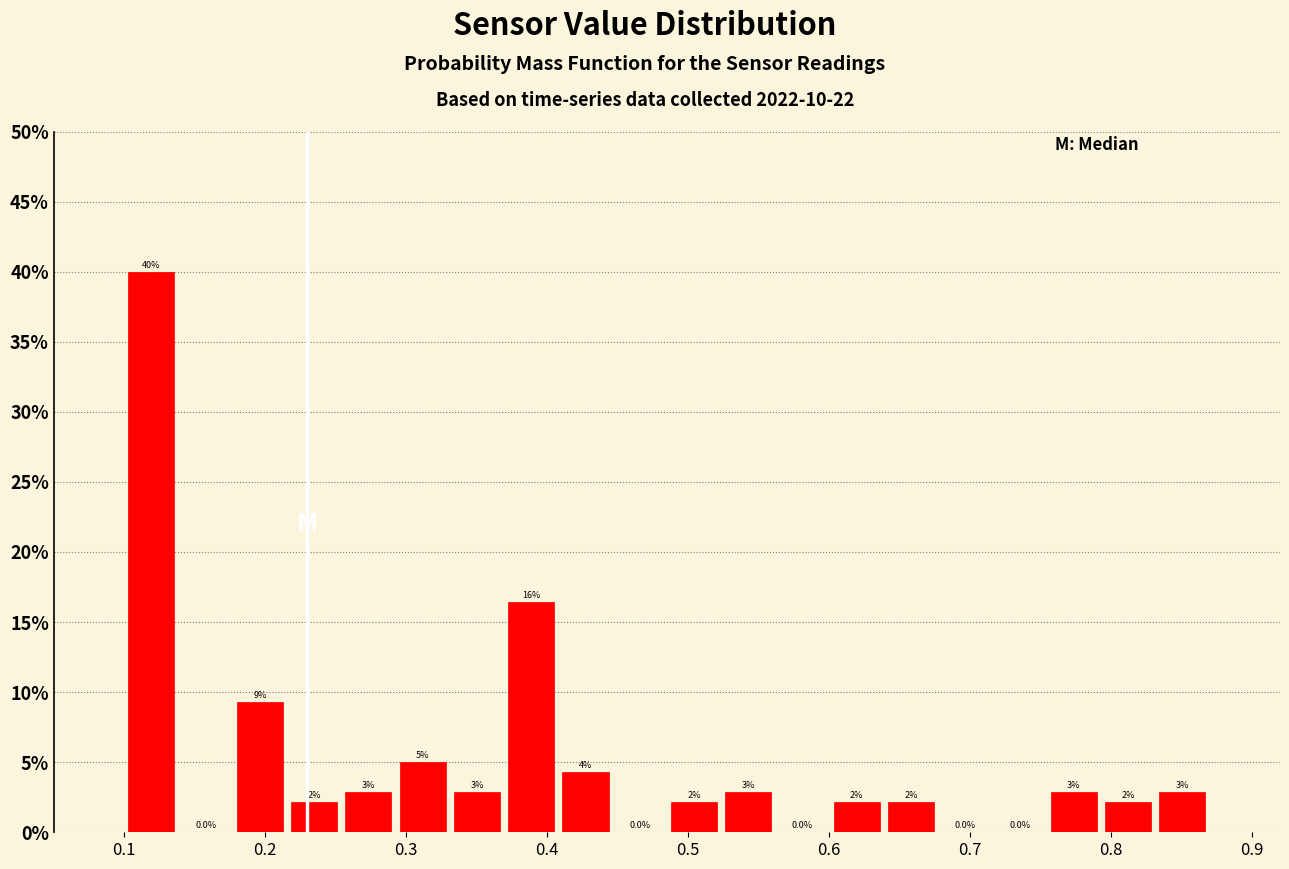

Read against the x-axis, roughly where is the centre of the tallest bar?

0.12